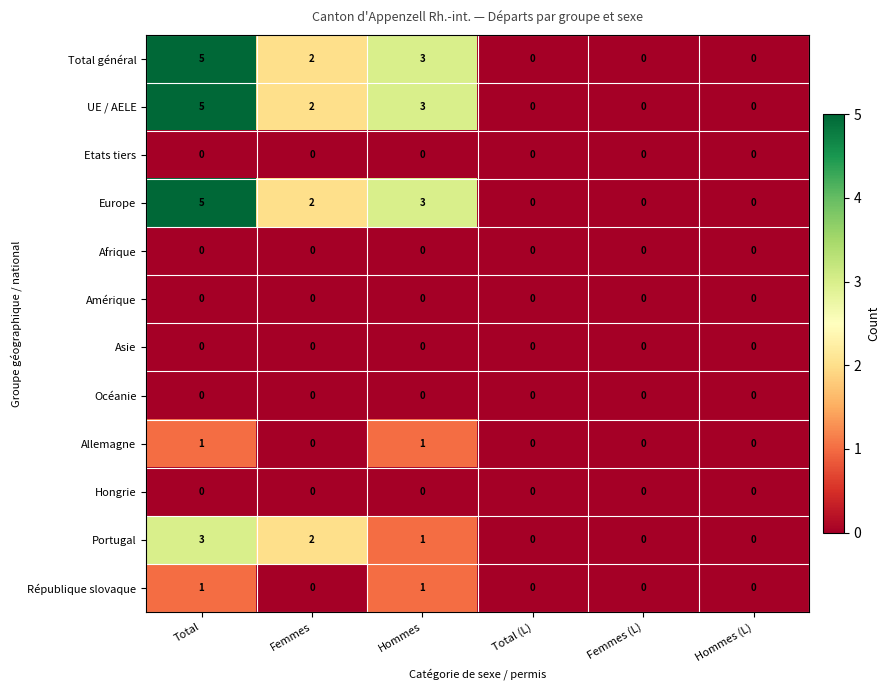

What is the difference between the highest and lowest values at Total?

5